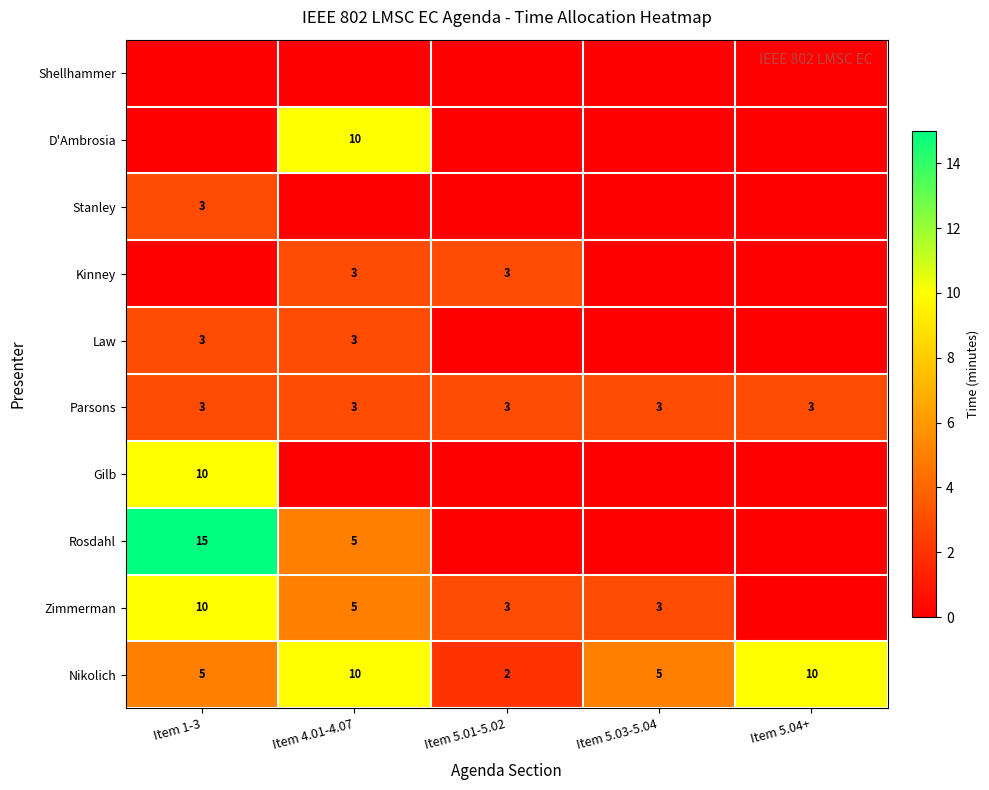

At how many categories does at least one series exceed 8?

3